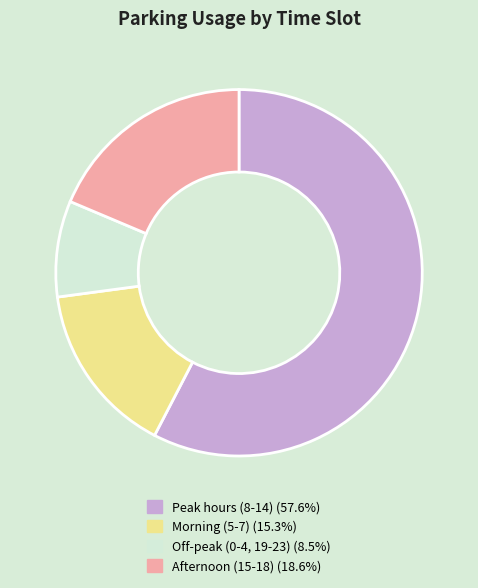

Count the number of slices in the pie.

4